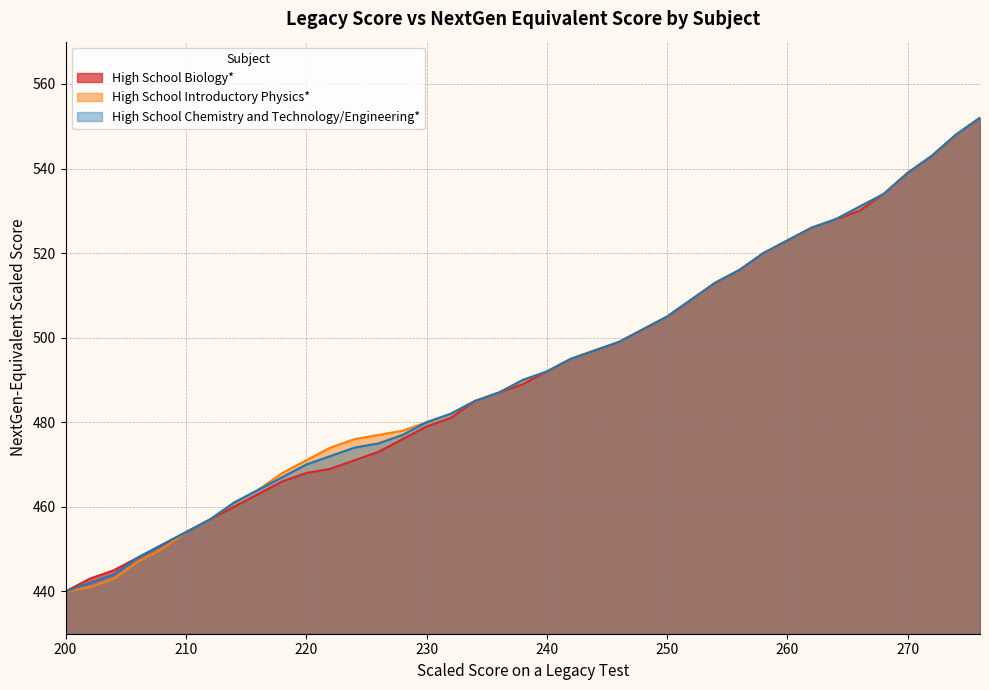

What is the smallest value displayed?

440